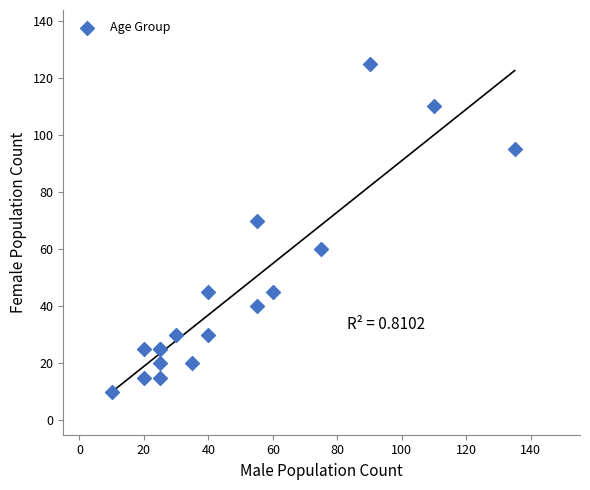

What Y value in the scatter plot is closest to 67?

70